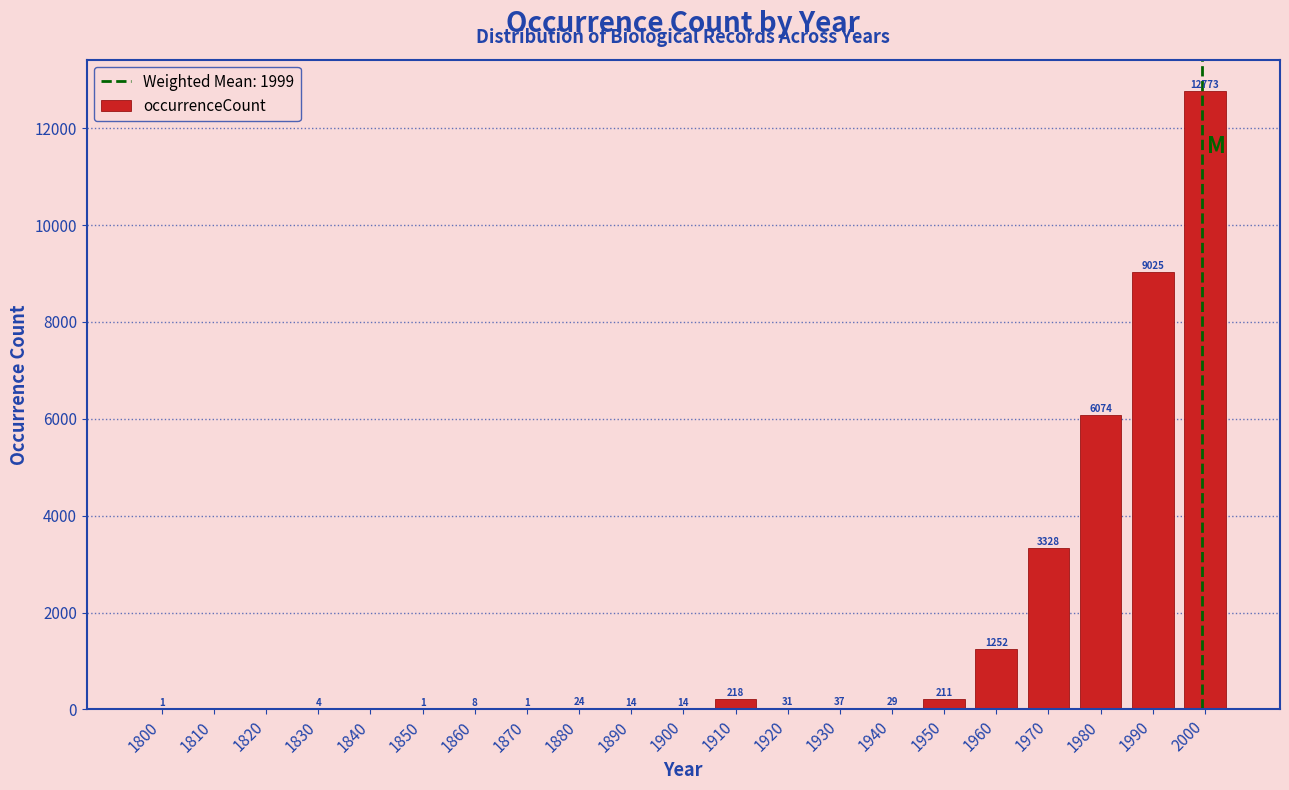

Reading left to right, what are all the values shown in this chart?

1800=1	1810=0	1820=0	1830=4	1840=0	1850=1	1860=8	1870=1	1880=24	1890=14	1900=14	1910=218	1920=31	1930=37	1940=29	1950=211	1960=1252	1970=3328	1980=6074	1990=9025	2000=12773